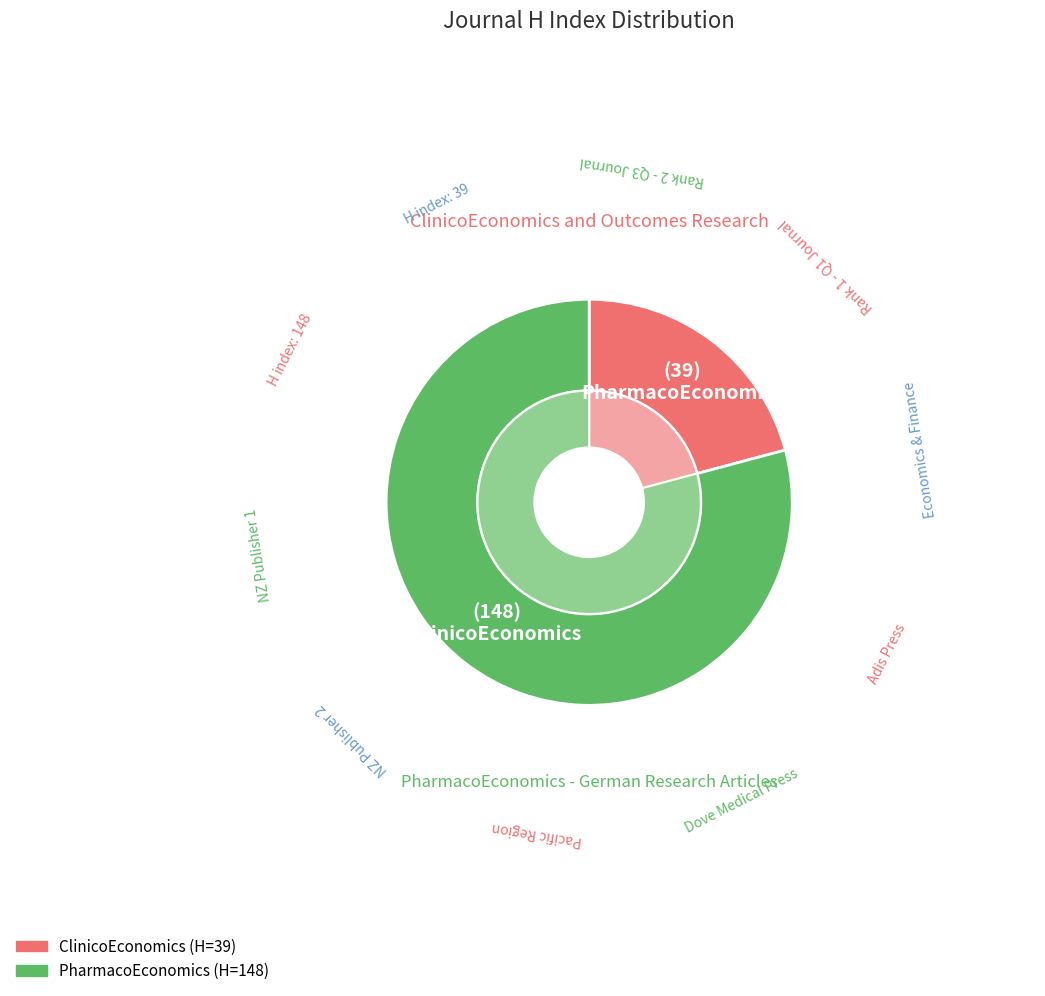

Does any single category account for the majority?

Yes